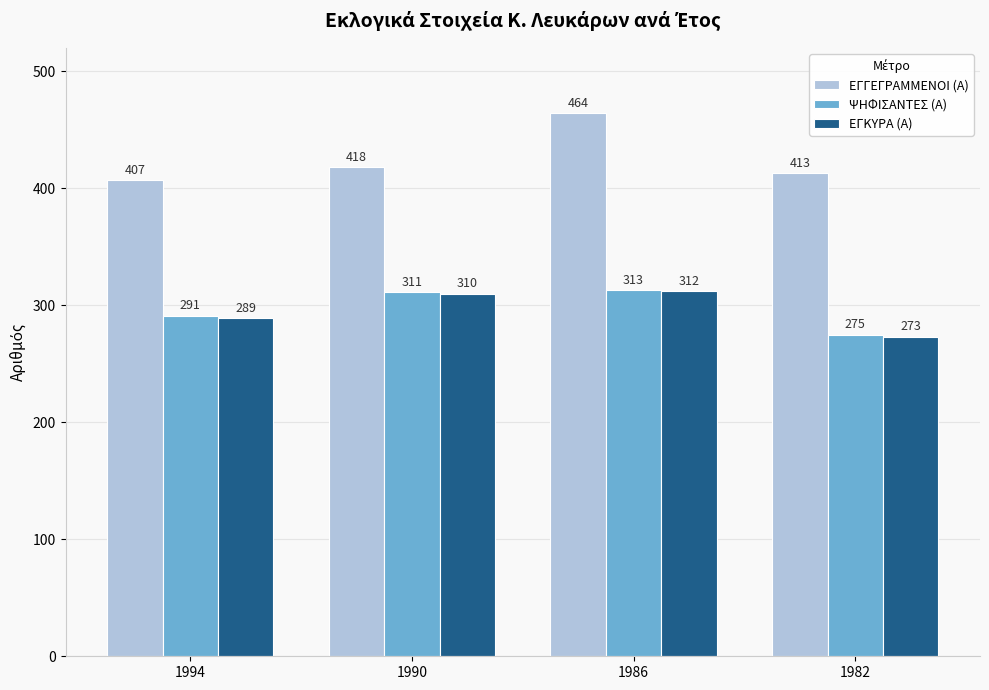

What is the difference between the ΕΓΚΥΡΑ (Α) values at 1994 and 1990?

21